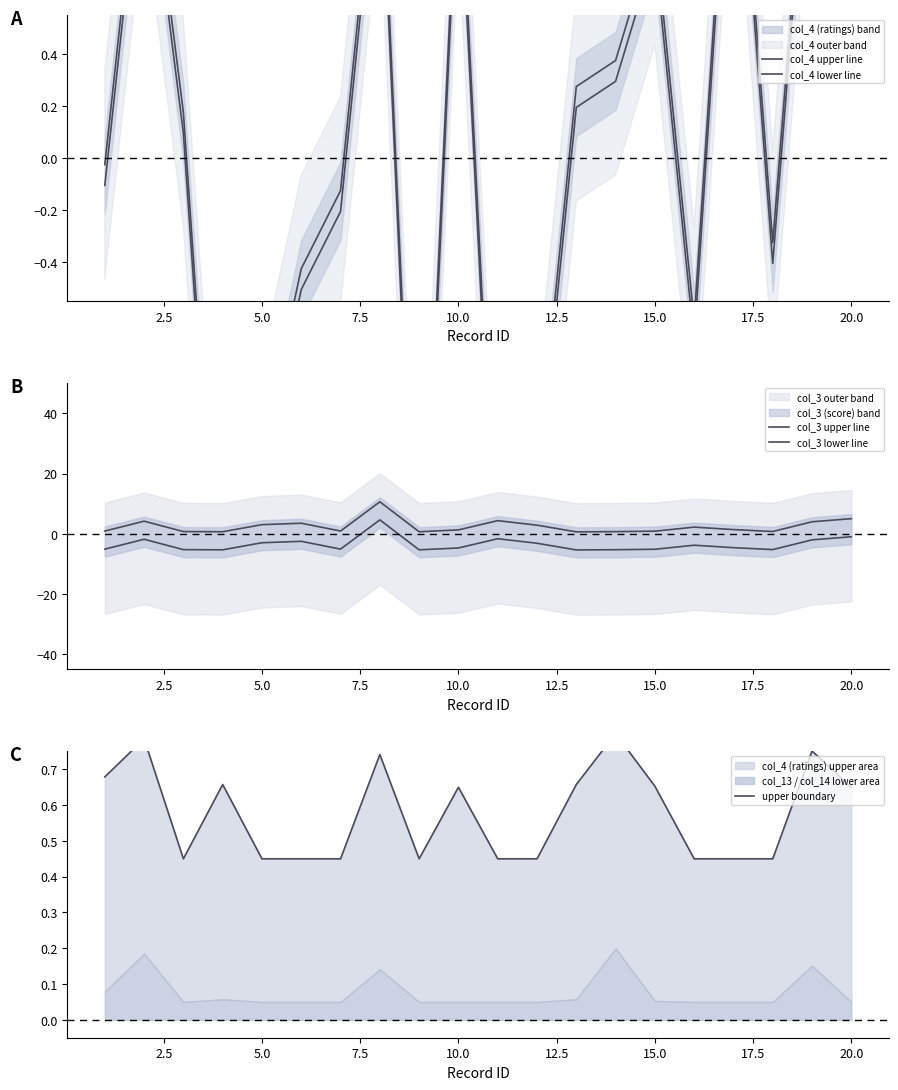

How many values in the col_4 lower line series are below 0?

10